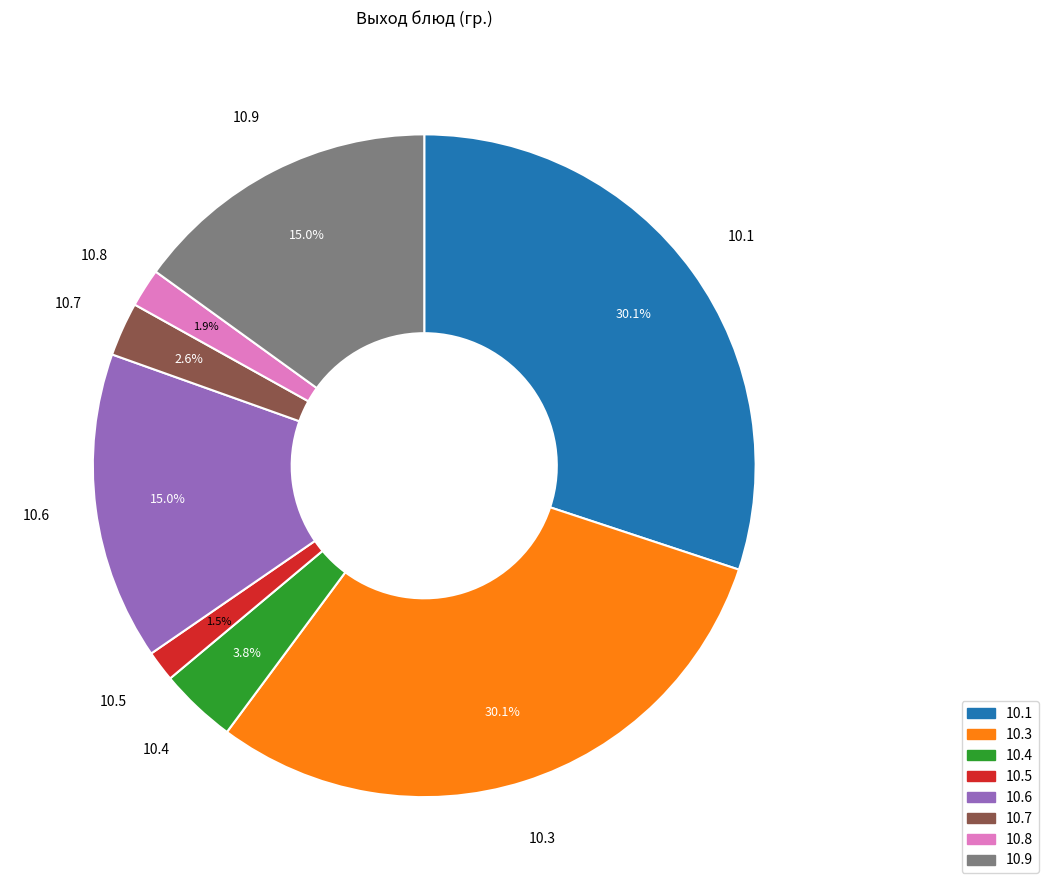

Does any single category account for the majority?

No